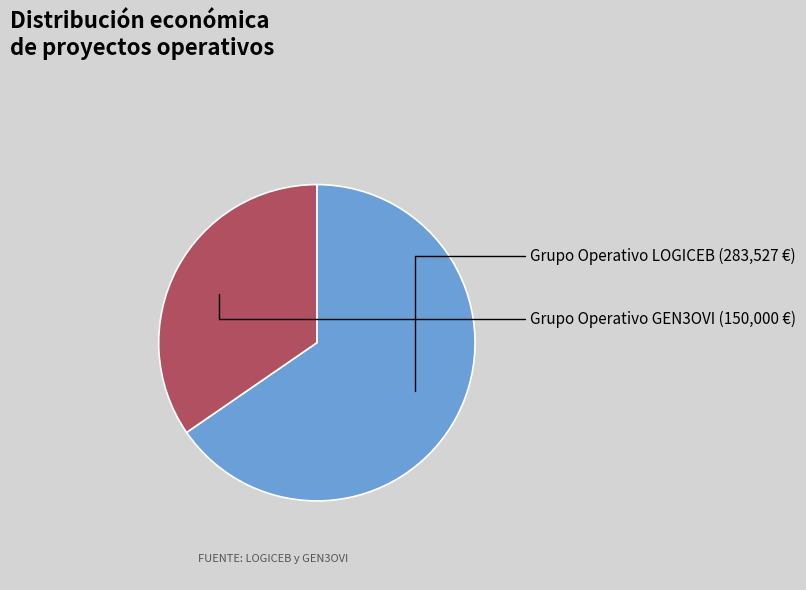

Is there any slice that represents more than half of the pie?

Yes